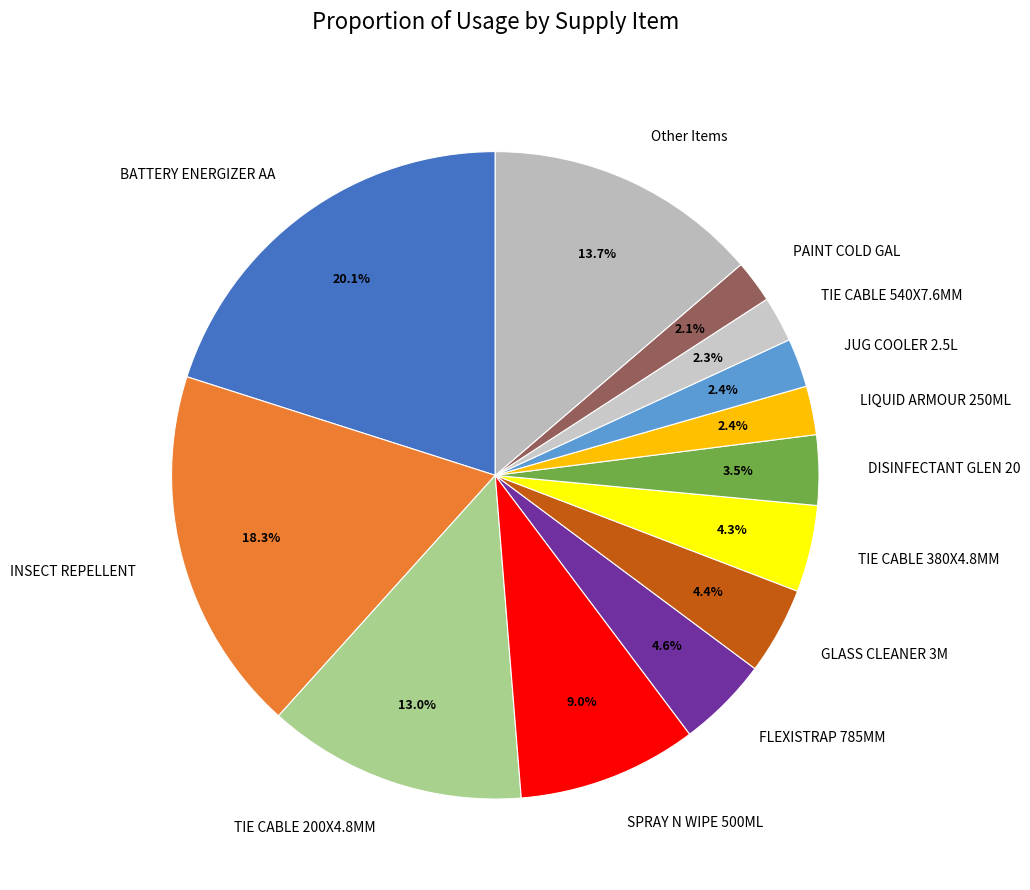

Combined, what portion of the pie is DISINFECTANT GLEN 20 and GLASS CLEANER 3M?

7.9%